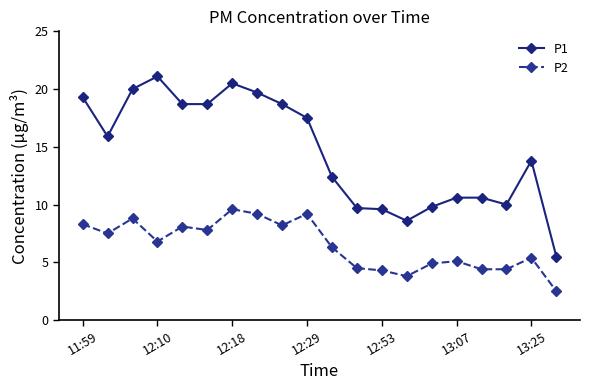

Which series has the widest spread of values?

P1